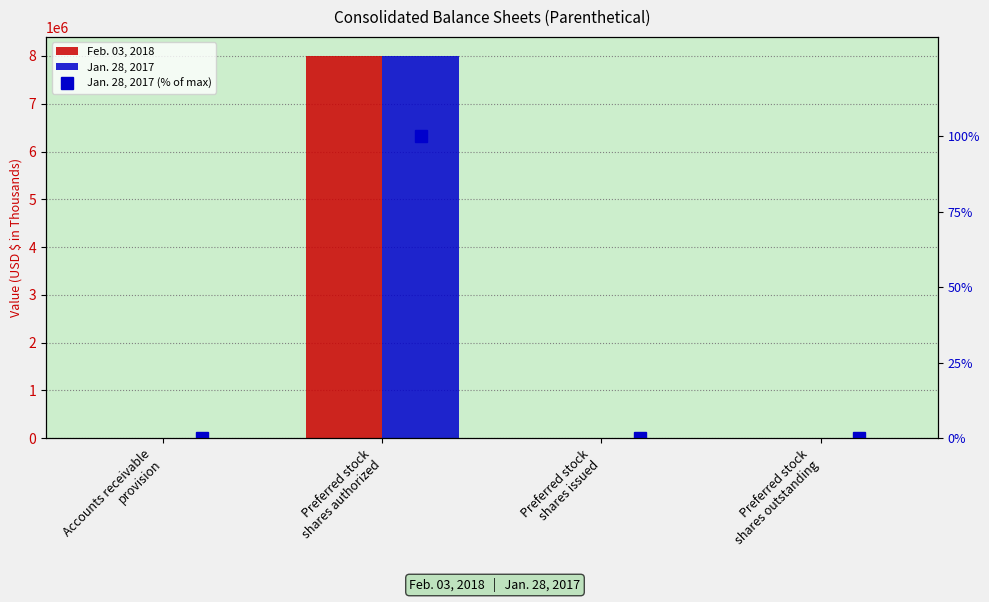

What is the average value of the Jan. 28, 2017 series?

2000346.0